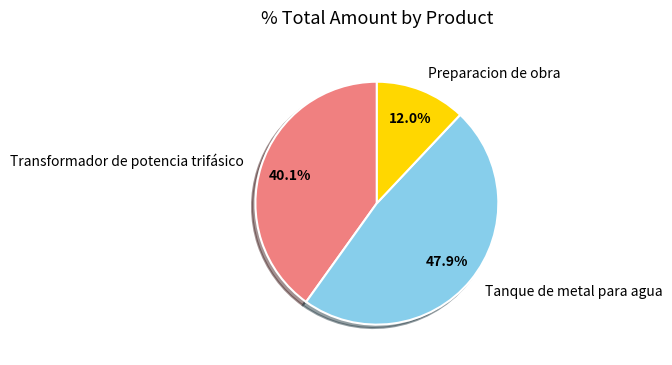

What percentage is the Preparacion de obra slice, to the nearest percent?

12%